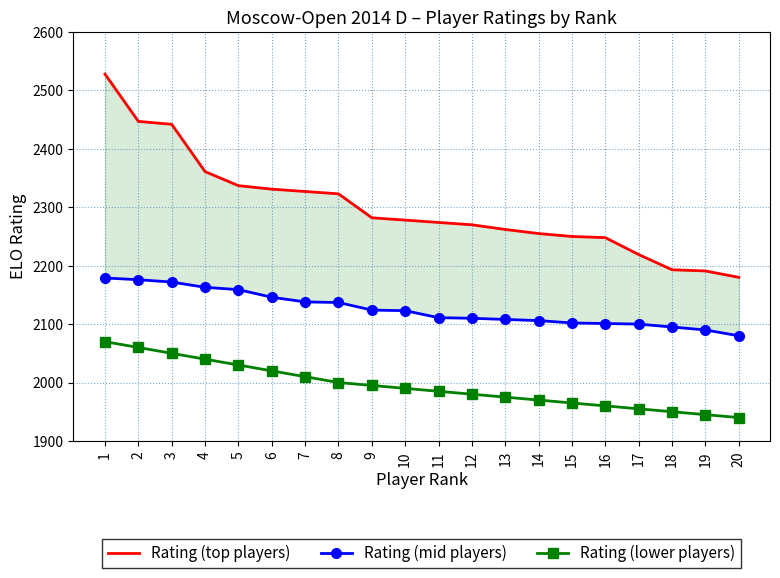

At how many categories does at least one series exceed 2522?

1